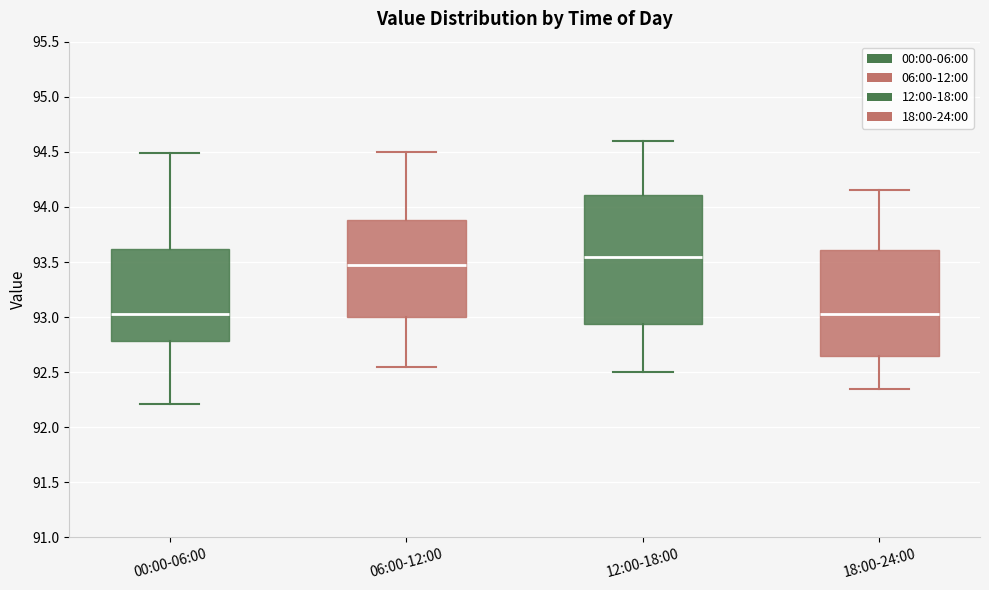

Where does the lower whisker of the box for 06:00-12:00 end on the y-axis? The values are not printed on the chart, so give them approximately, as read against the axis.

92.55